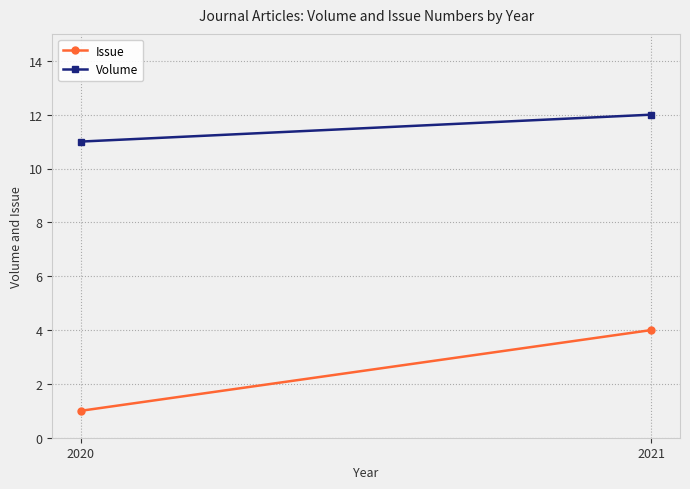

Which series has the widest spread of values?

Issue